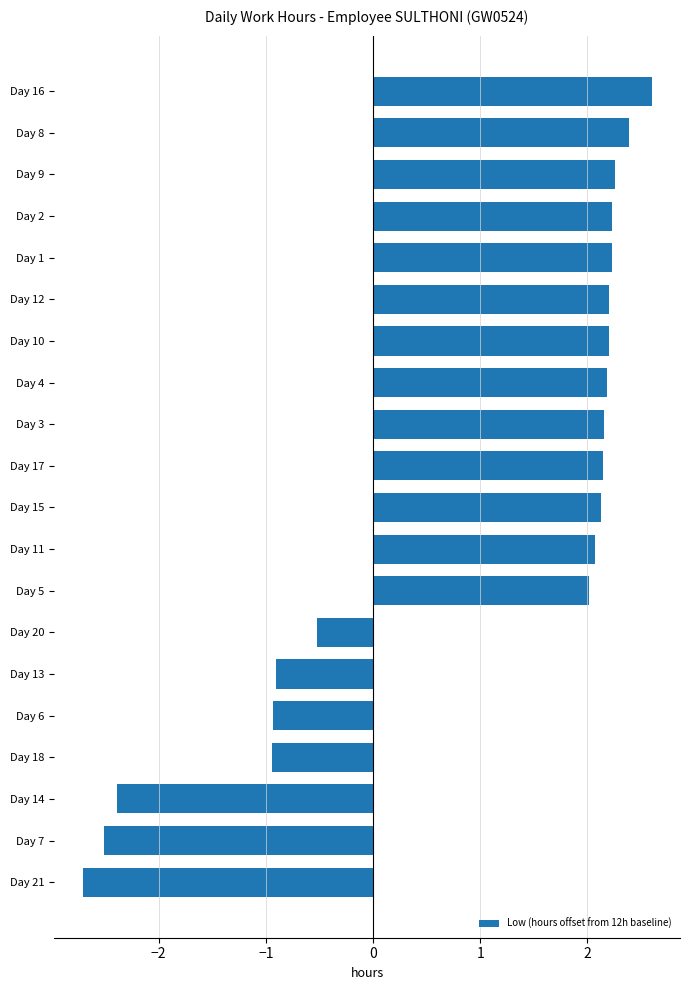

How many categories are shown in the chart?

20